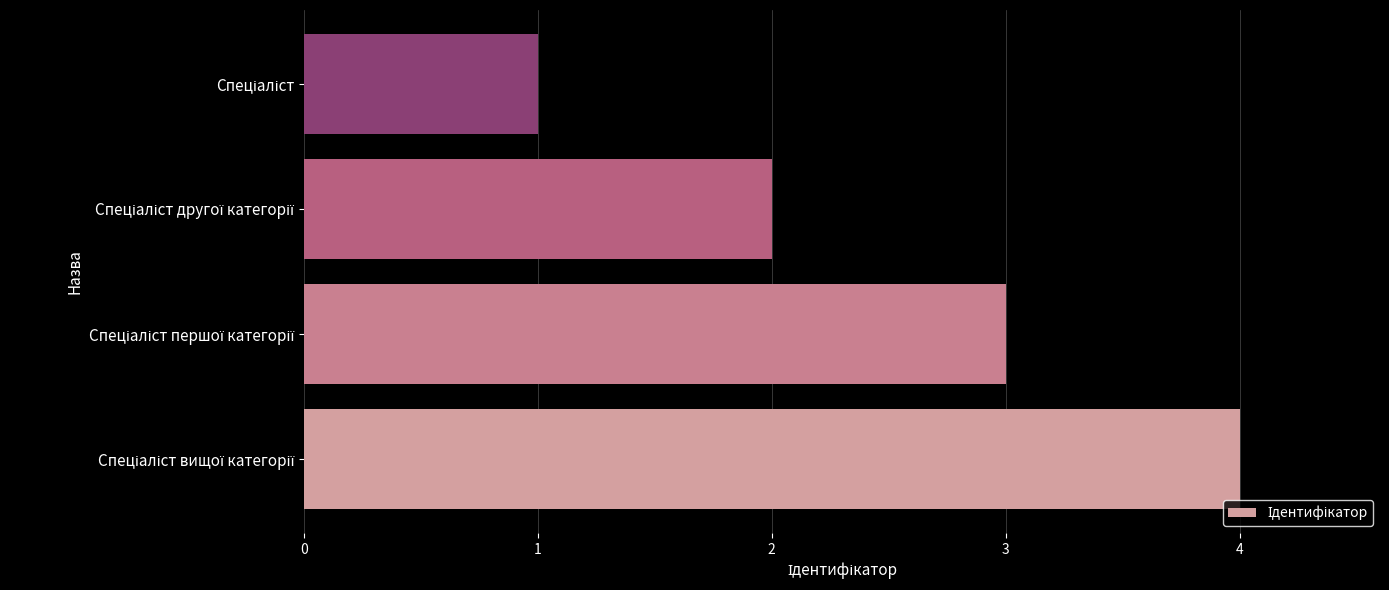

Reading bottom to top, extract all data points from this chart.

4	3	2	1